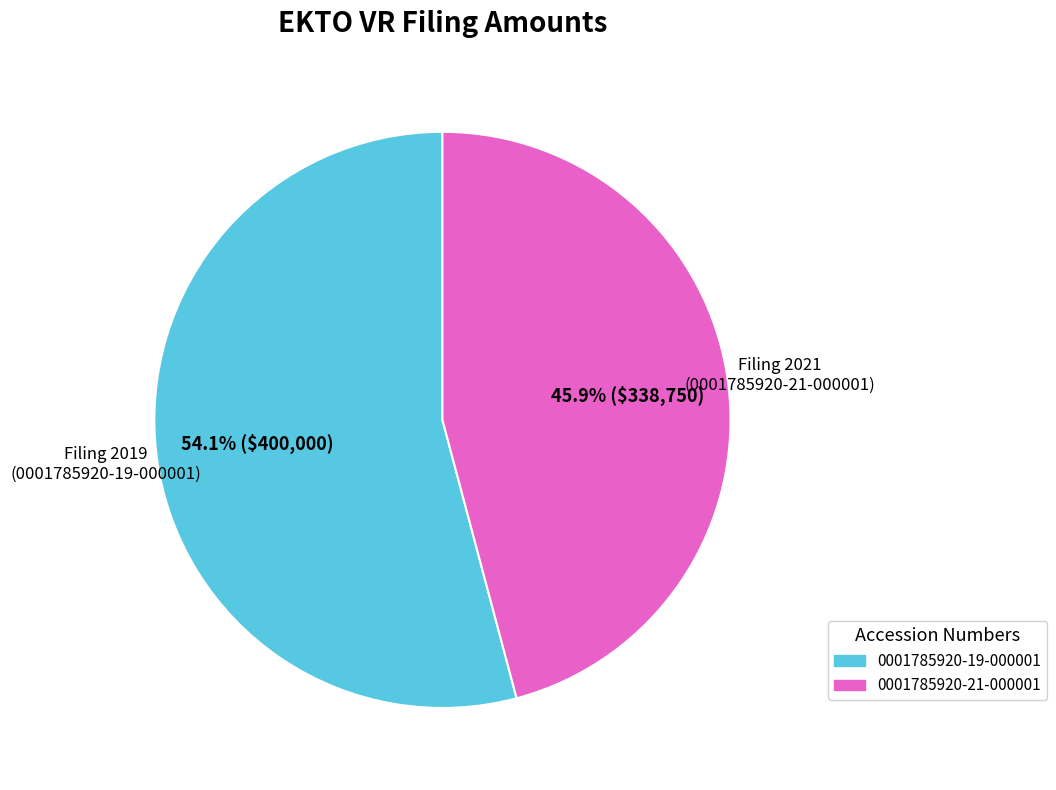

How many slices are in this pie chart?

2